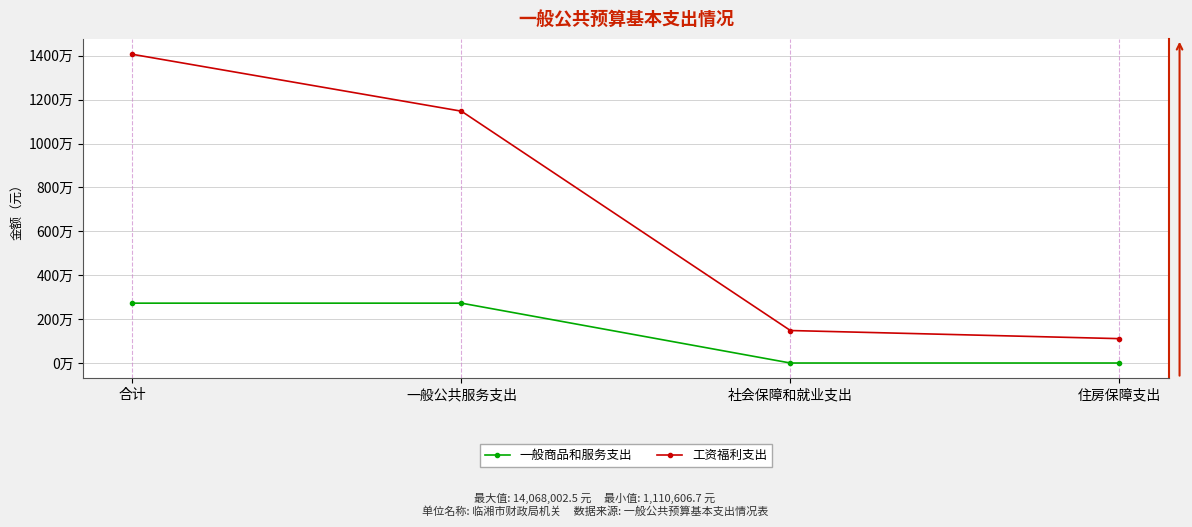

Does the chart display data point markers on the line(s)?

Yes